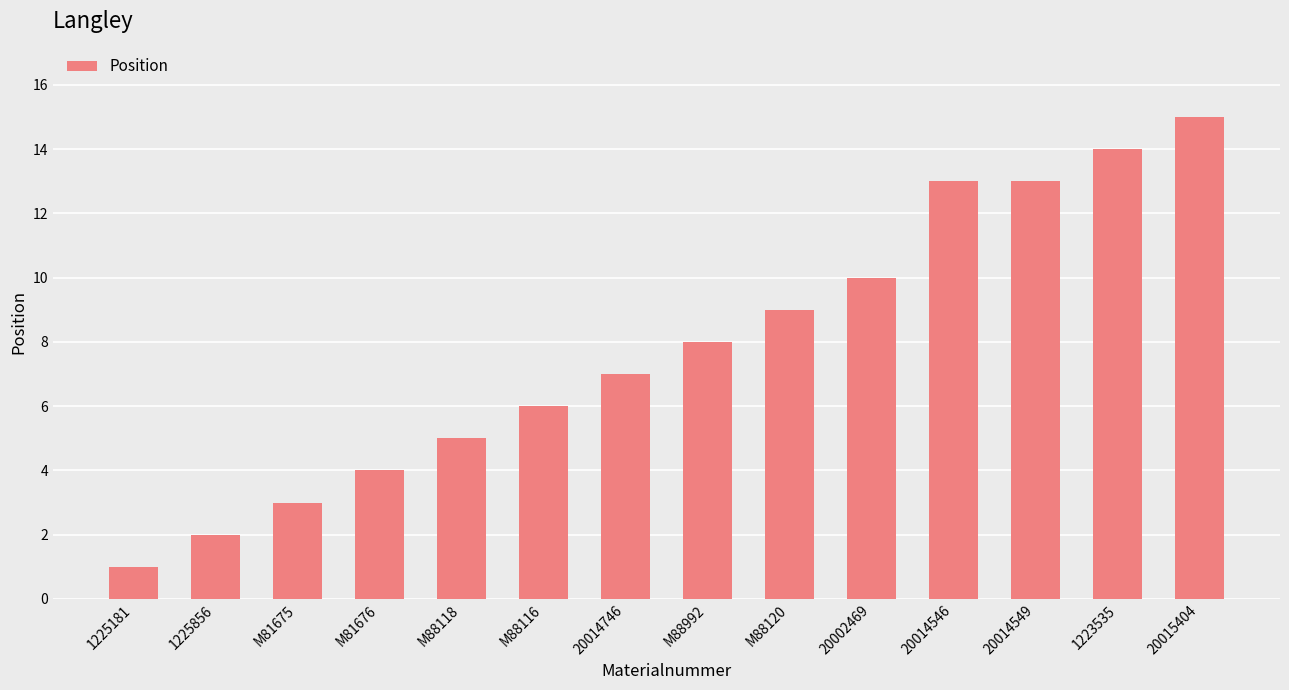

What position from the left is M88118?

5